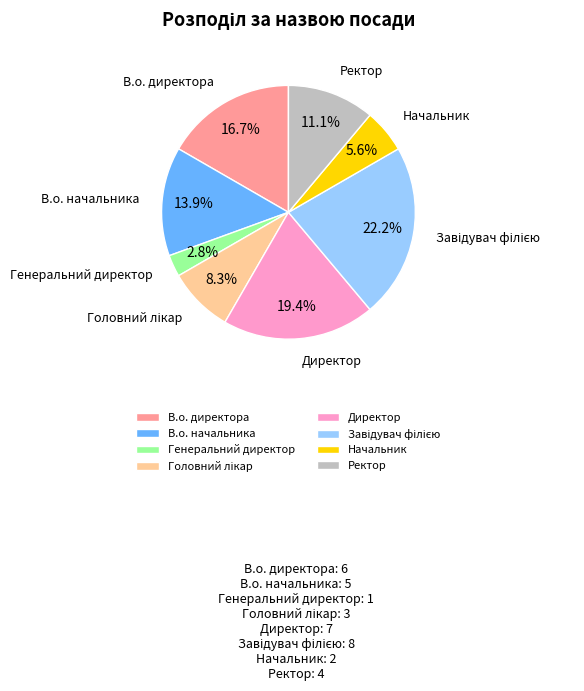

What is the smallest slice in the pie chart?

Генеральний директор